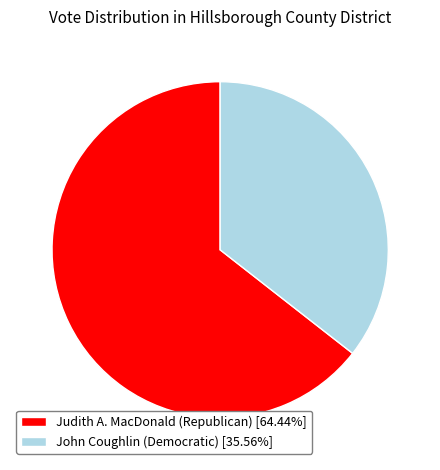

How many segments does this pie chart have?

2